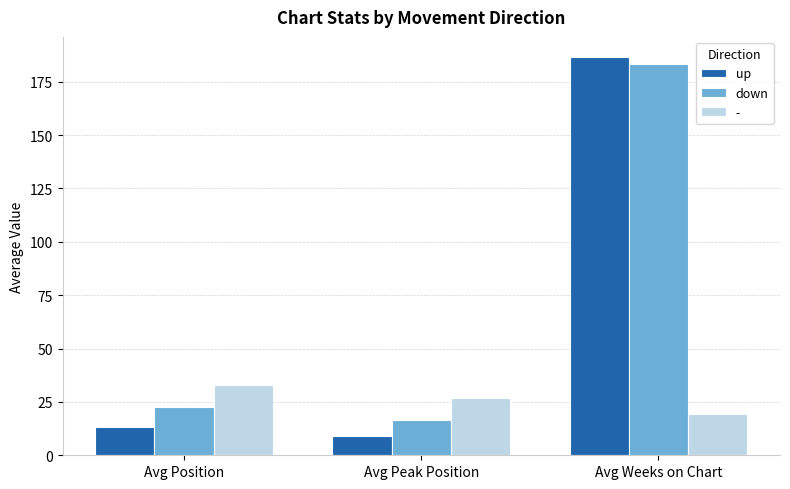

What is the average value of the up series?

69.7